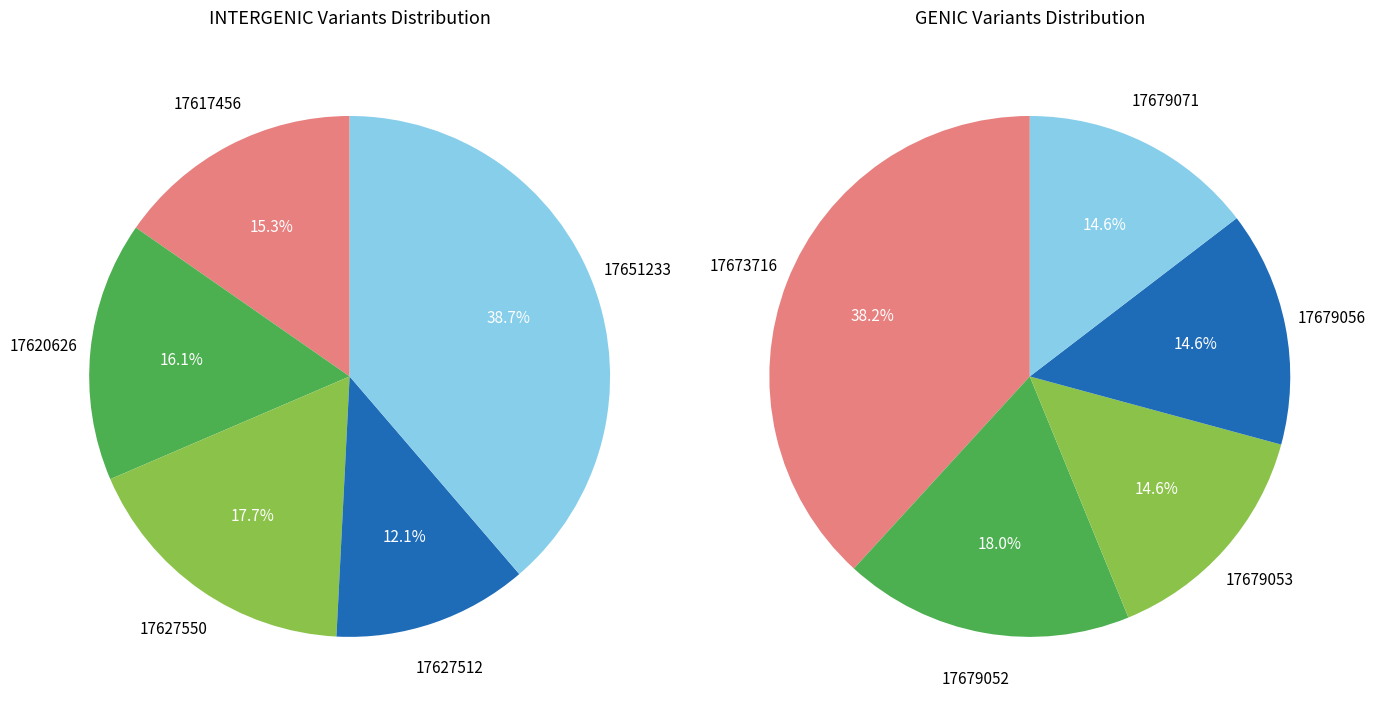

Between 17627512 and 17679052, which is larger?

17679052